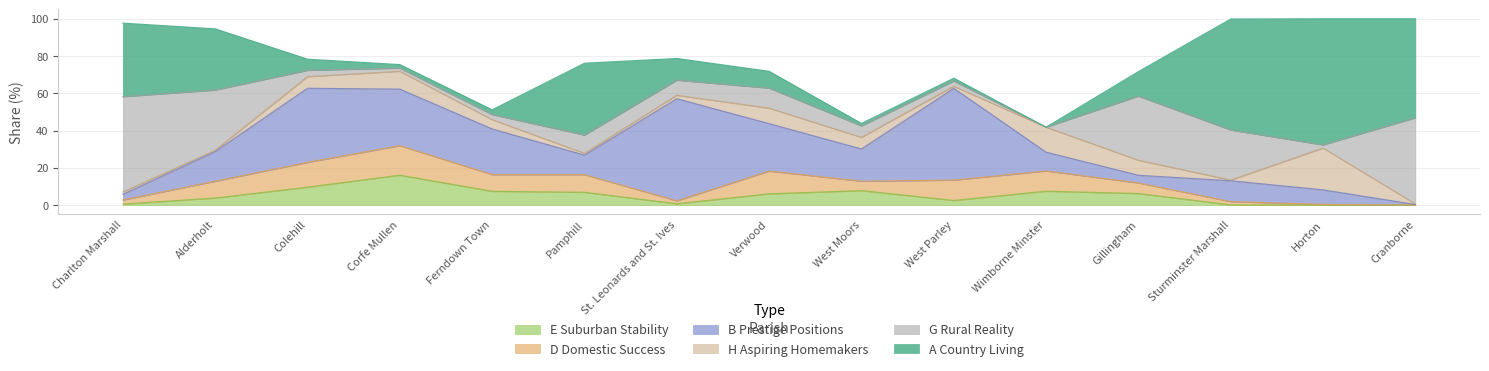

Is the value of D Domestic Success at Cranborne greater than the value of A Country Living at Sturminster Marshall?

No